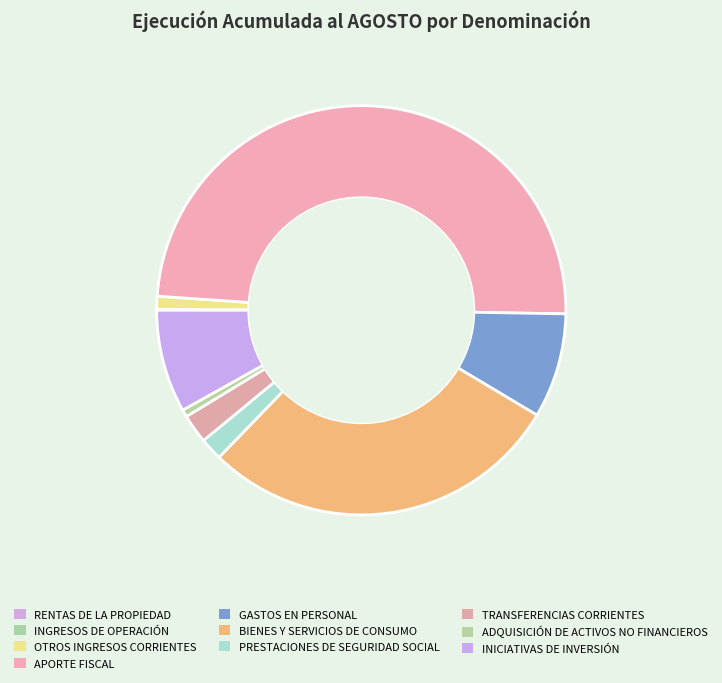

Which category has the smallest portion of the pie?

INGRESOS DE OPERACIÓN